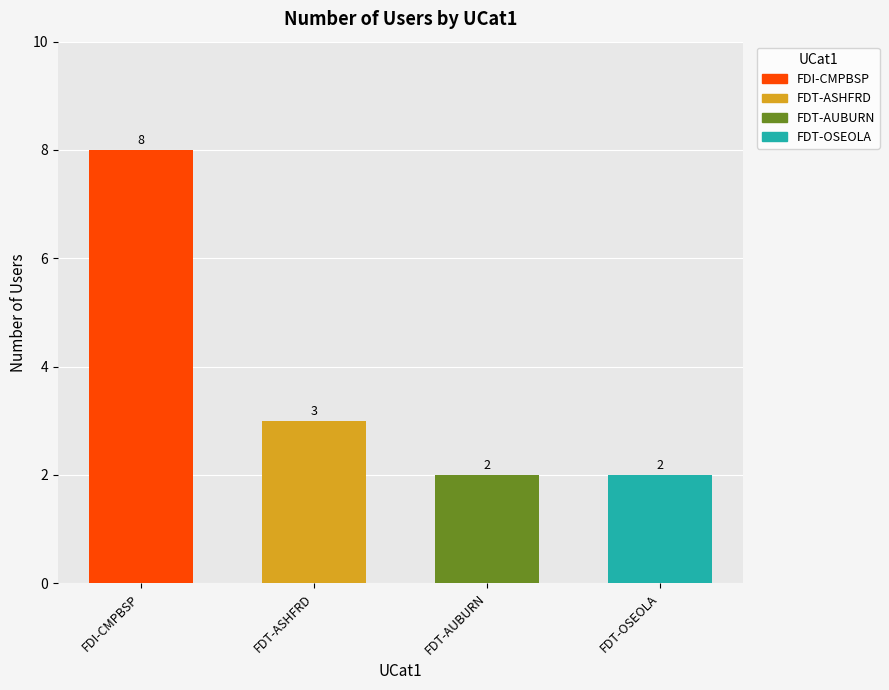

At which category does the chart reach its peak across all series?

FDI-CMPBSP